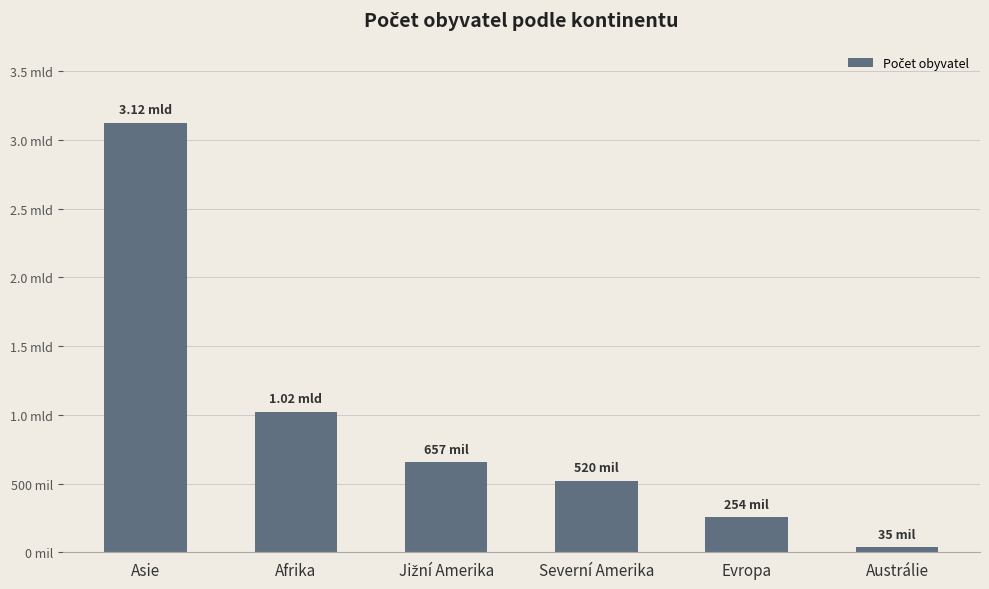

What position from the left is Jižní Amerika?

3